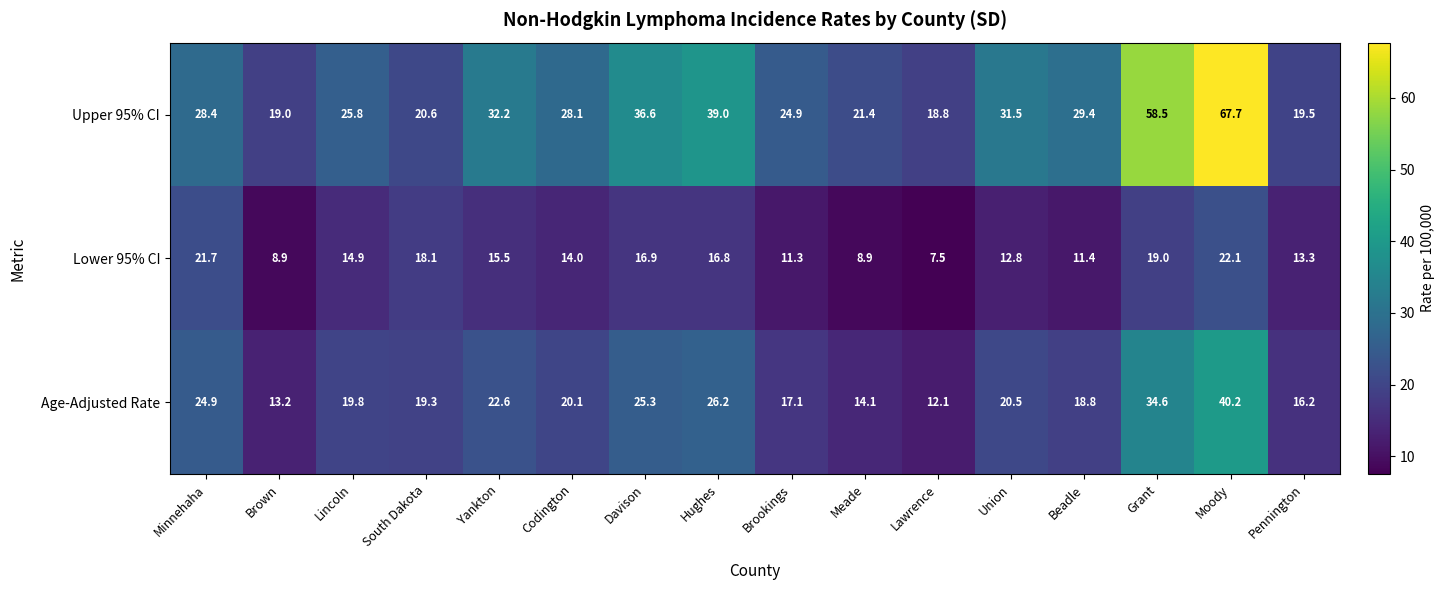

How many categories are shown in the chart?

16